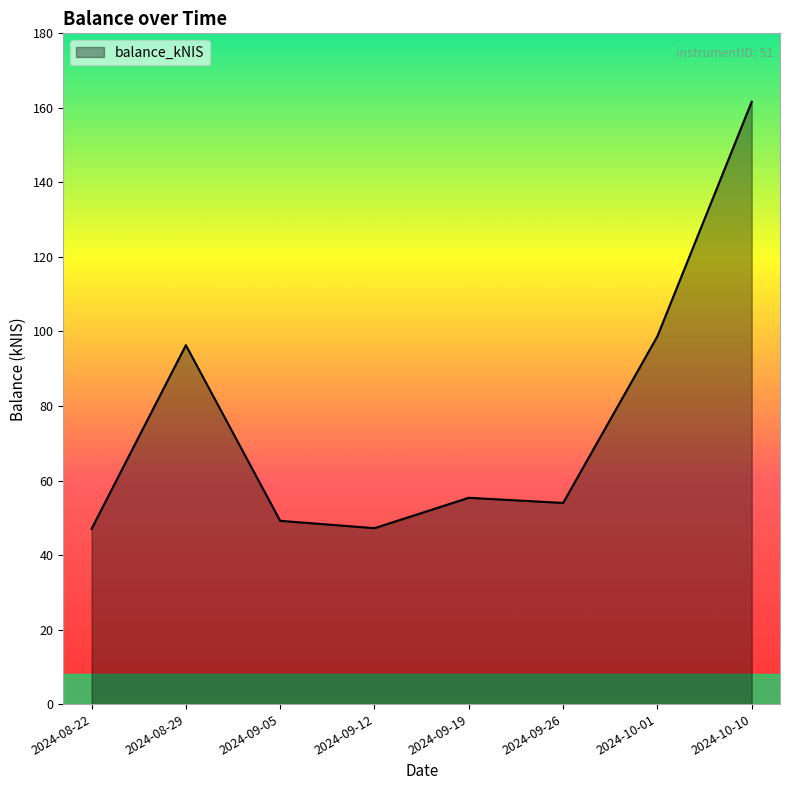

The value at 2024-09-26 is 30.9. True or false?

False